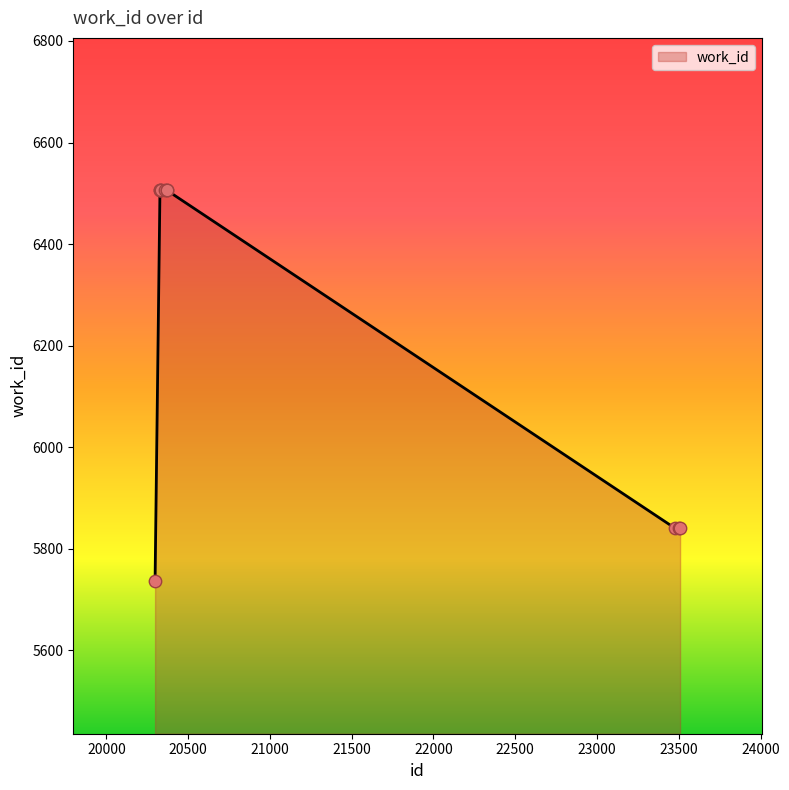

What is the difference between the maximum and minimum values?

770